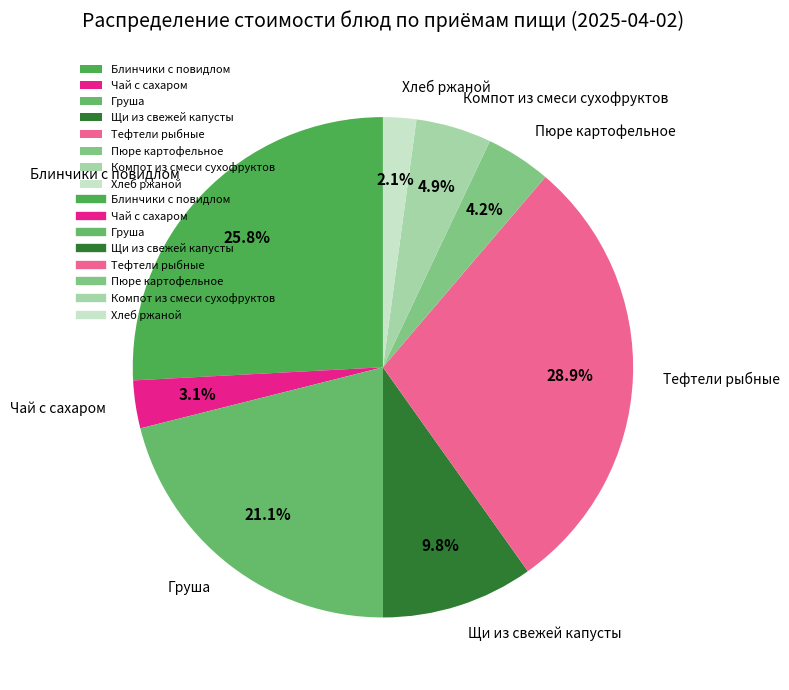

To the nearest percent, what is the difference between the largest and smallest slice percentages?

27%